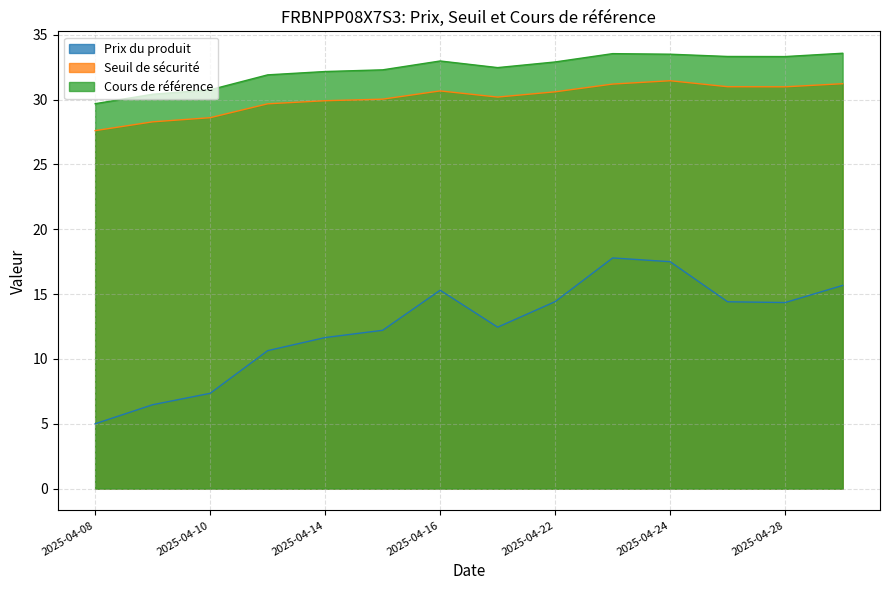

What is the value of the Cours de référence point at the 2nd from the left?

30.4